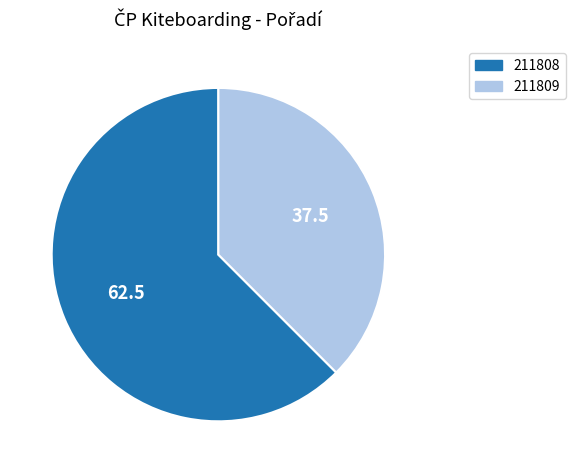

Does 211808 represent more than half of the total?

Yes